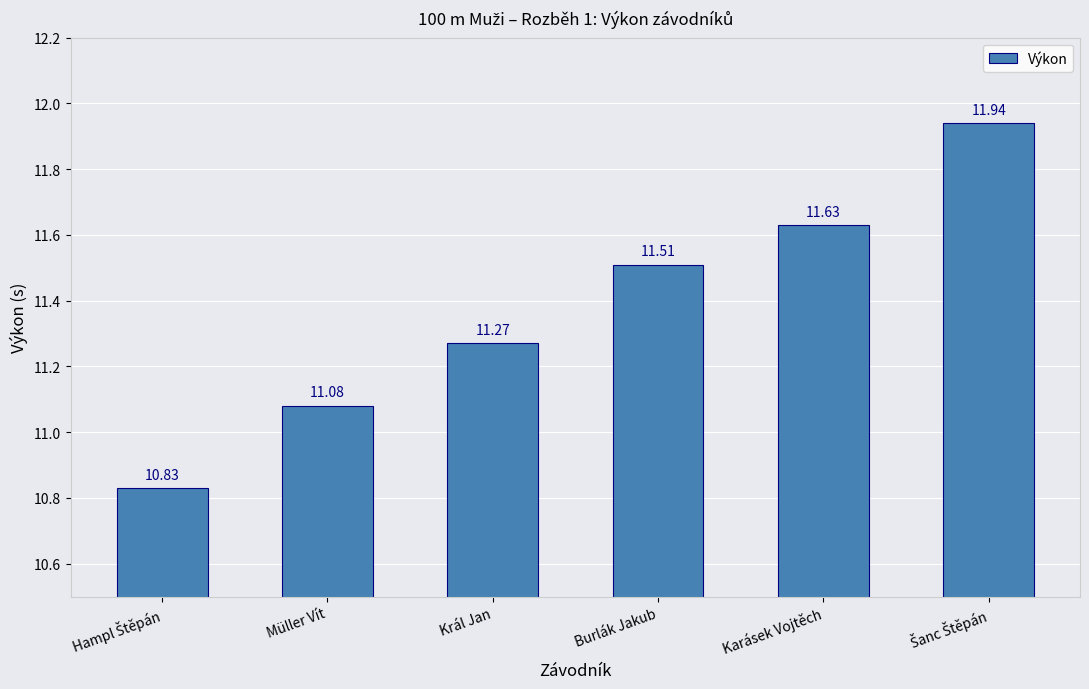

What is the average value?

11.4